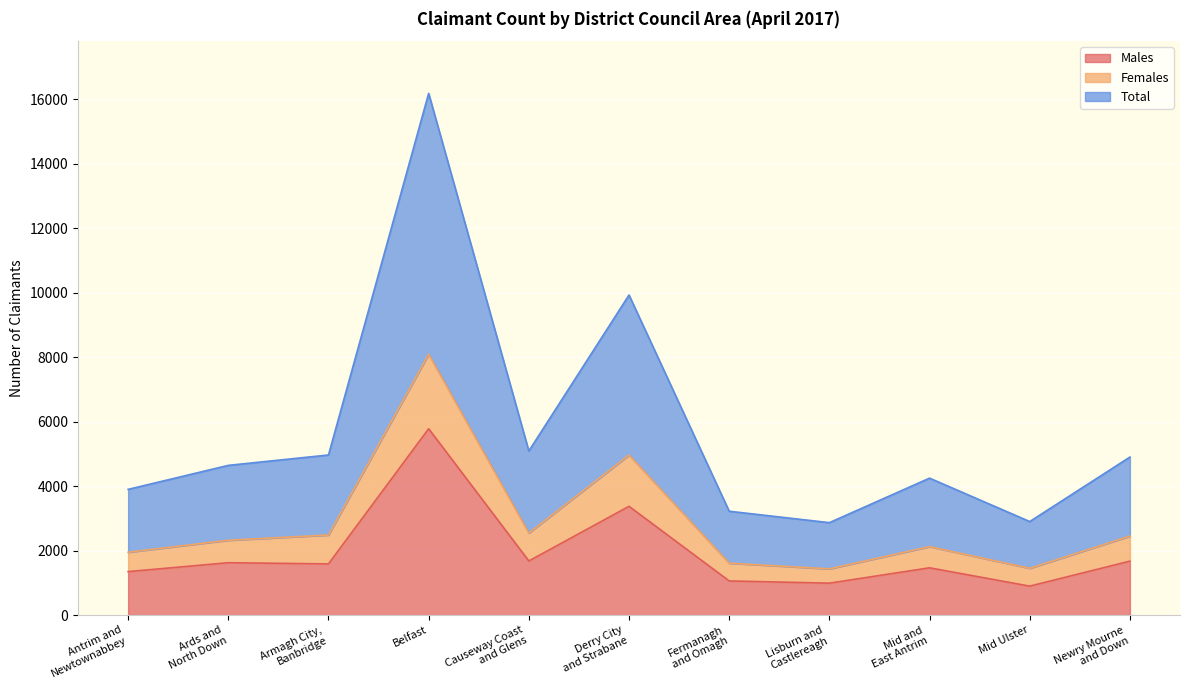

At which label does Males reach its peak?

Belfast